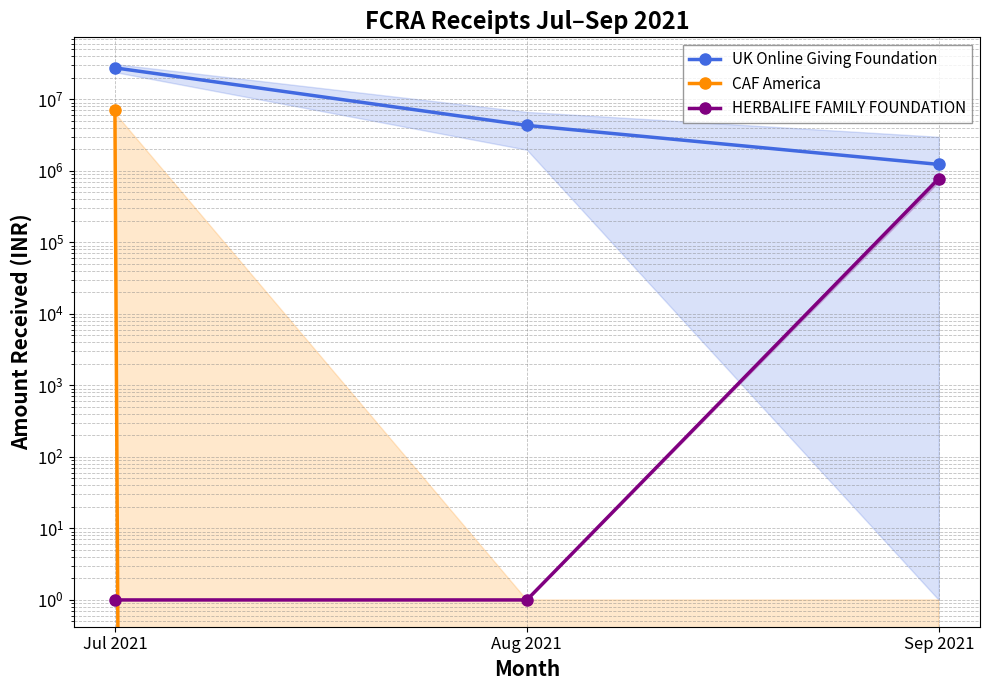

What is the difference between the maximum and minimum values in the HERBALIFE FAMILY FOUNDATION series?

778751.8